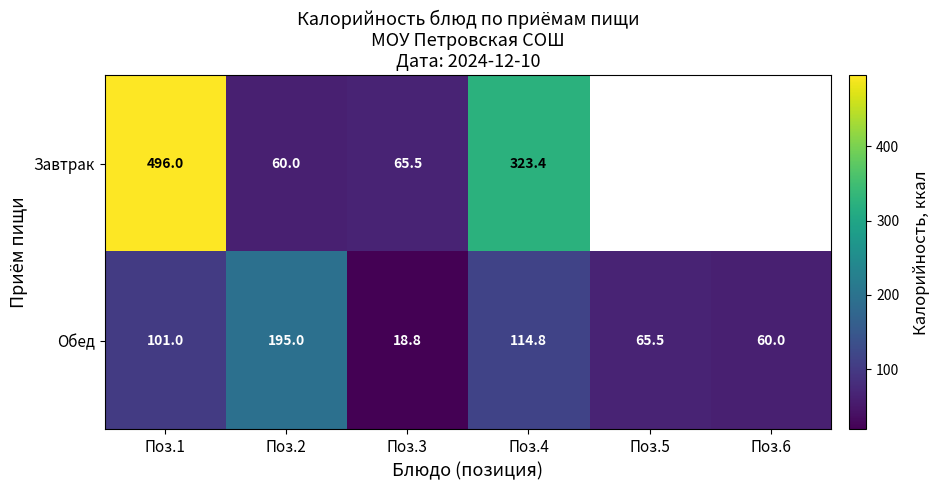

What is the difference between the highest and lowest values at Поз.2?

135.0